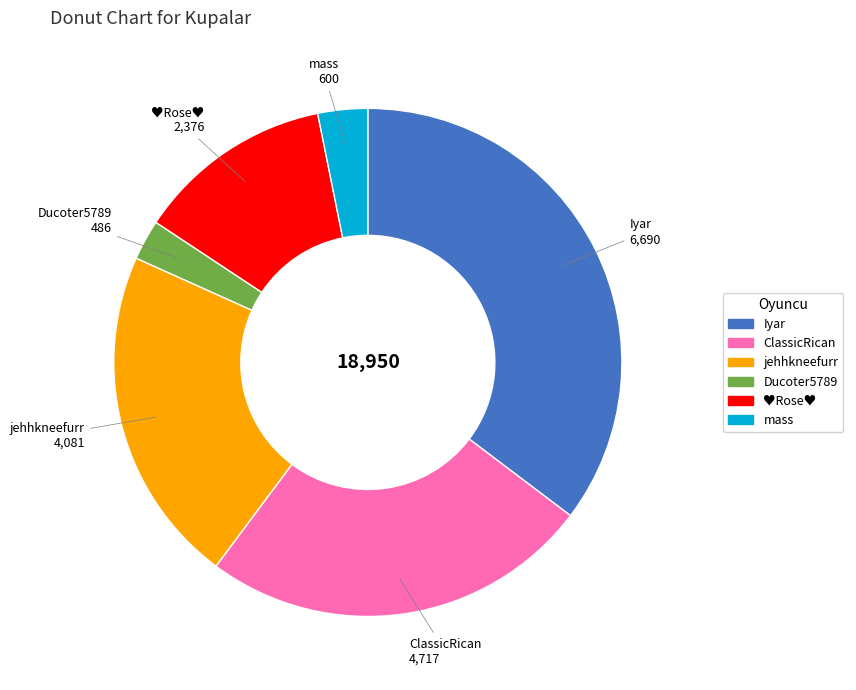

Combined, do Ducoter5789 and mass account for over 50%?

No